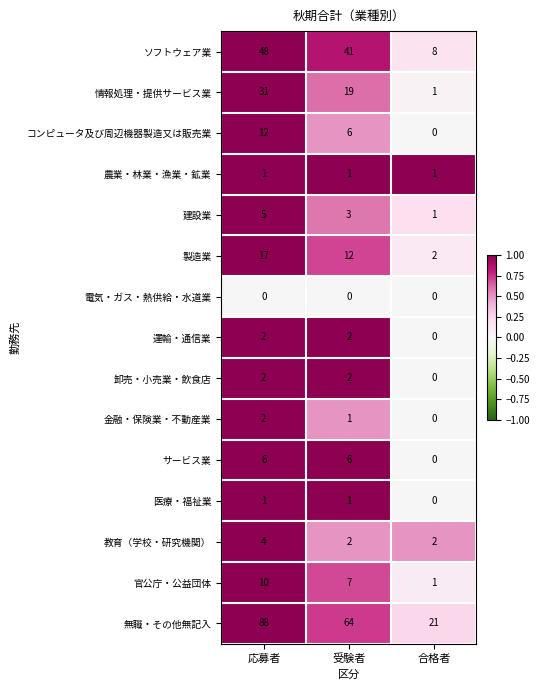

List the labels in order of 建設業 value, largest first.

応募者, 受験者, 合格者